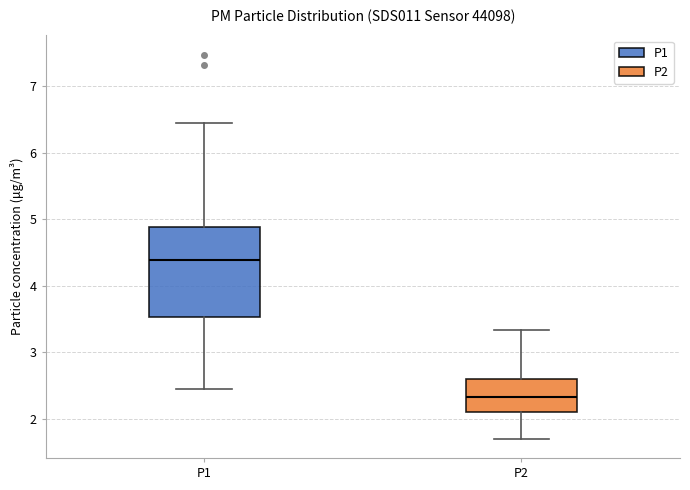

Comparing the boxes themselves (not the whiskers), which one is the tallest?

P1